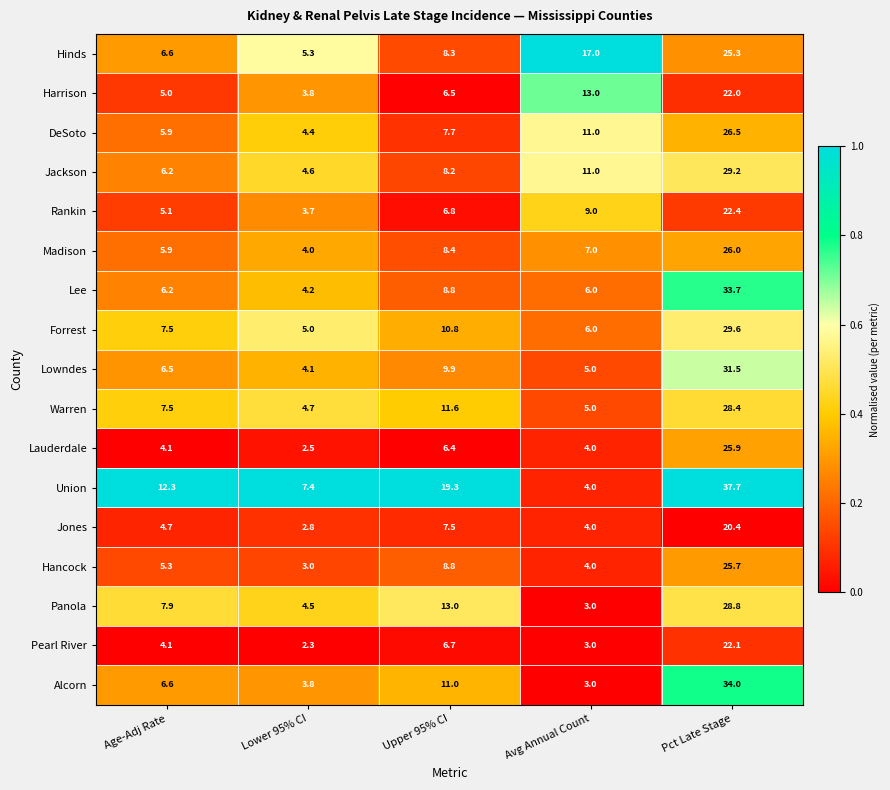

True or false: Union has a value of 2.5 at Lower 95% CI.

False